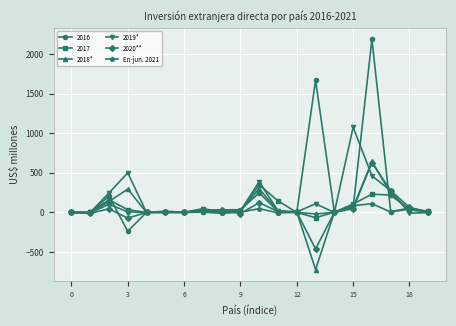

How many data points does each series have?

20